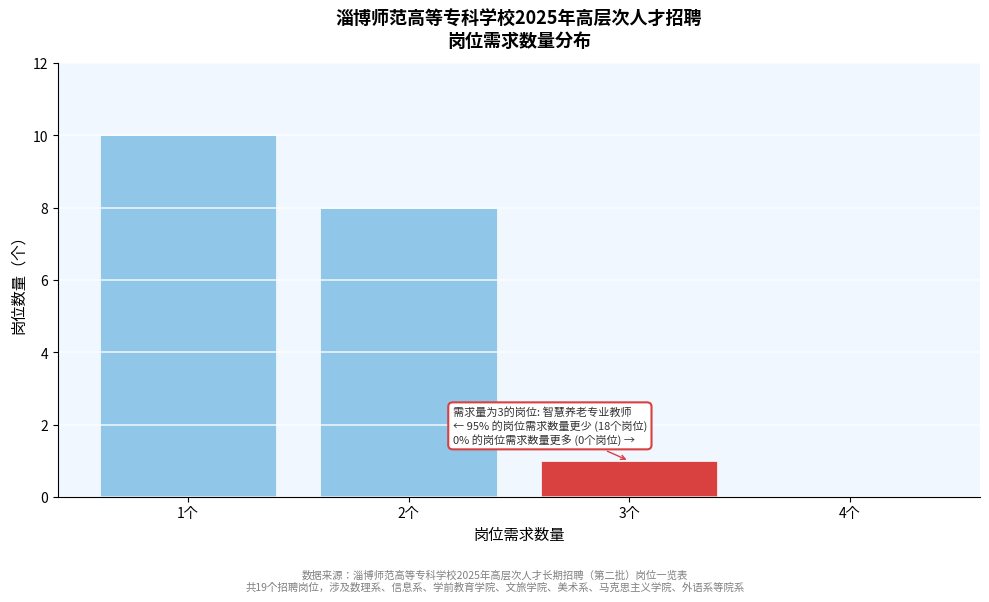

Reading left to right, list all the values displayed in this chart.

1个=10	2个=8	3个=1	4个=0